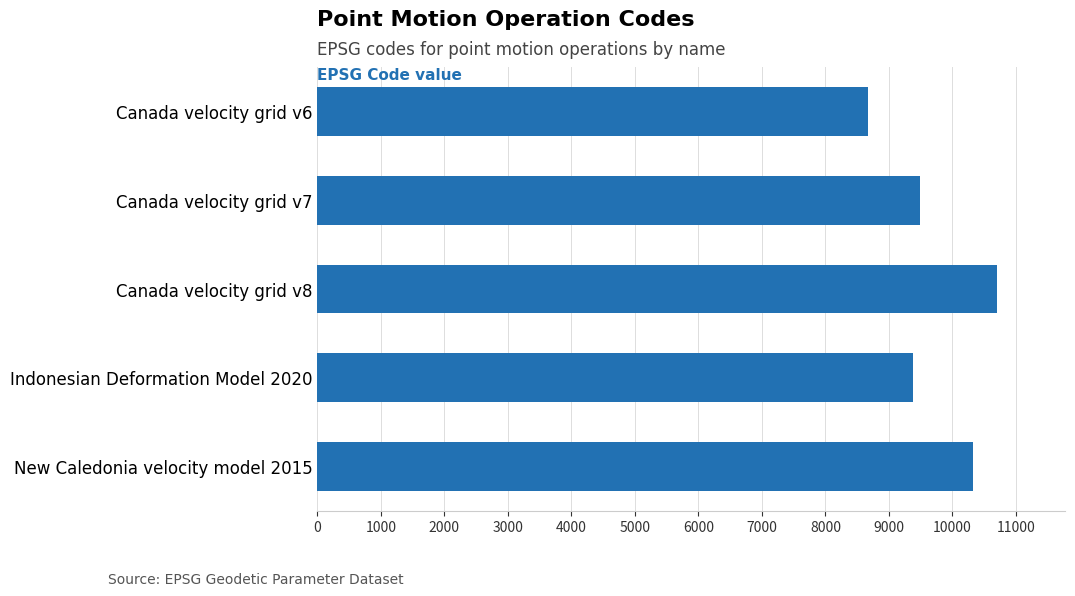

Which has a higher value, Canada velocity grid v7 or Canada velocity grid v6?

Canada velocity grid v7